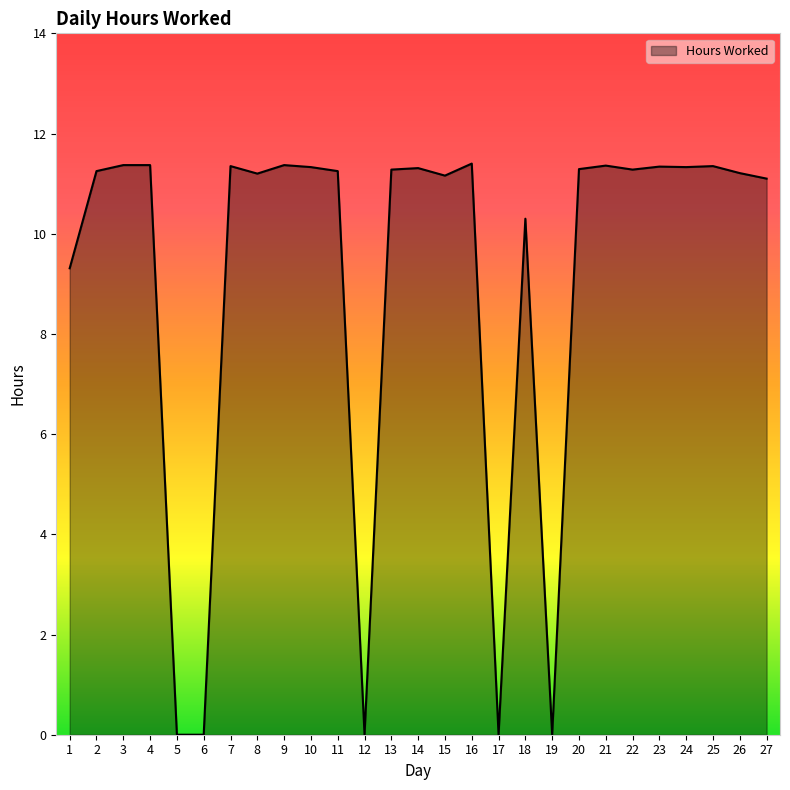

Which has a higher value, 9 or 18?

9